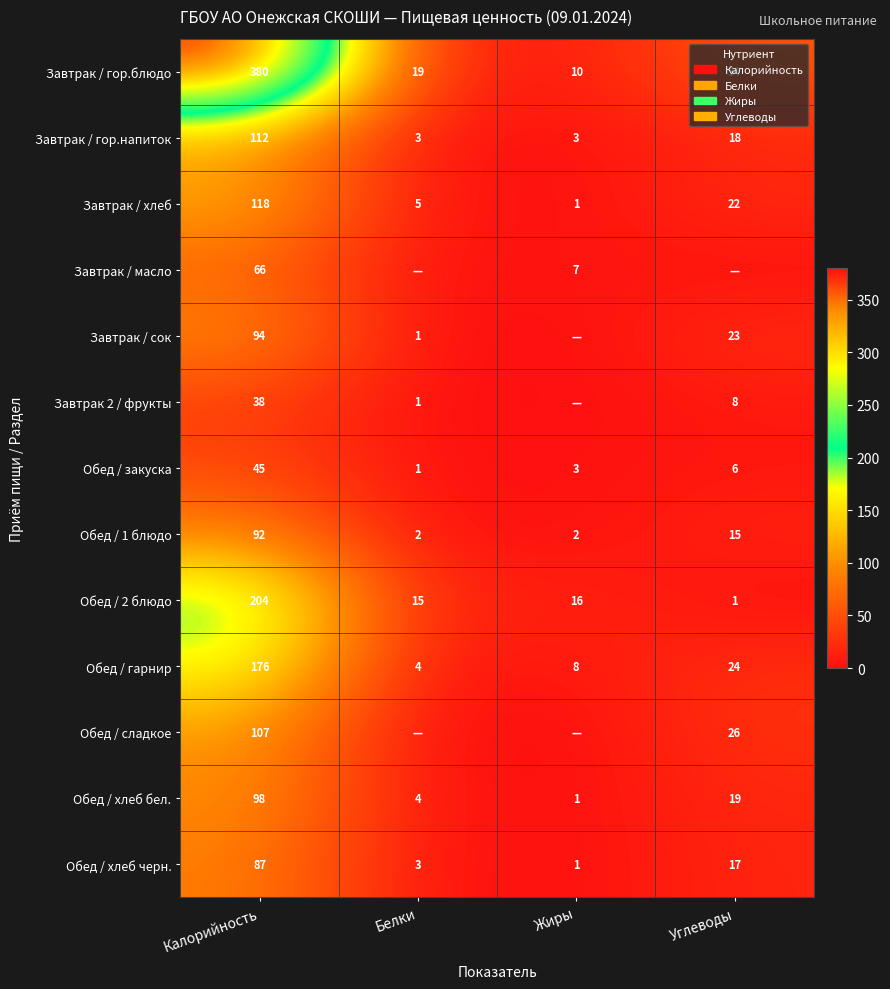

Which has a higher value, Углеводы or Калорийность?

Калорийность